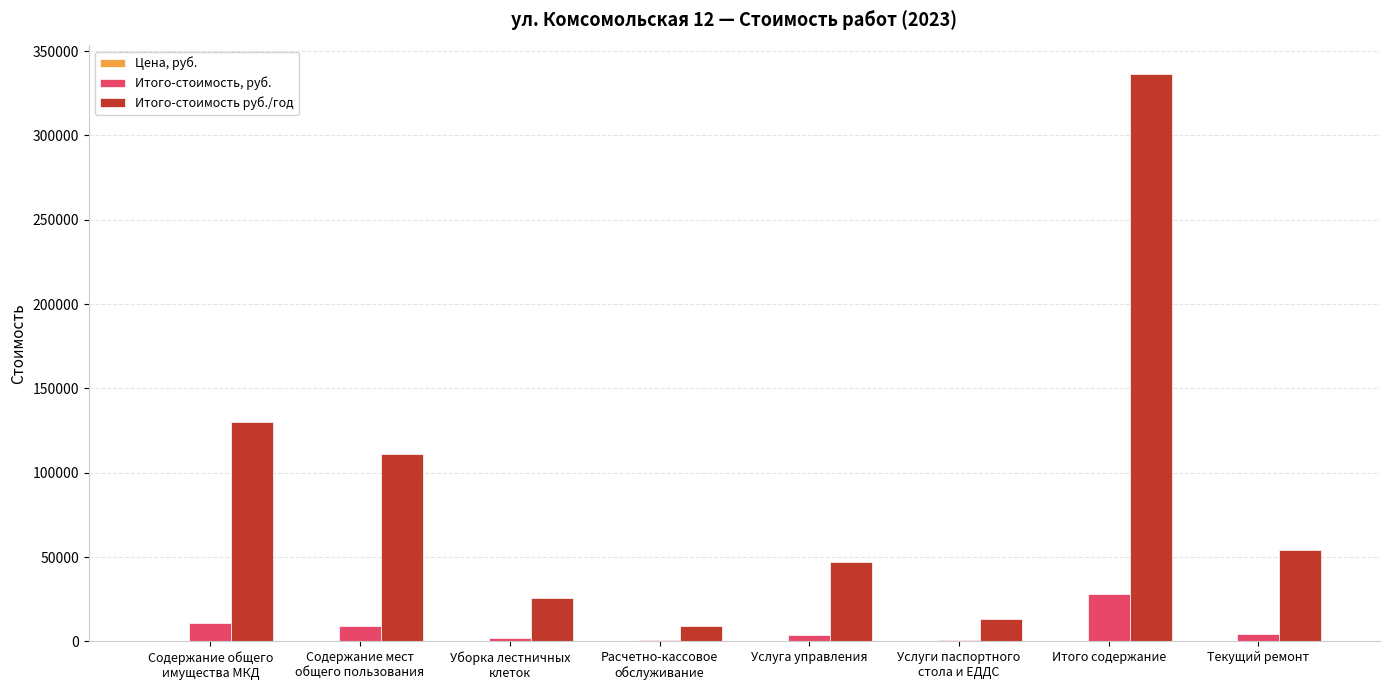

At which category is the sum across all series the highest?

Итого содержание